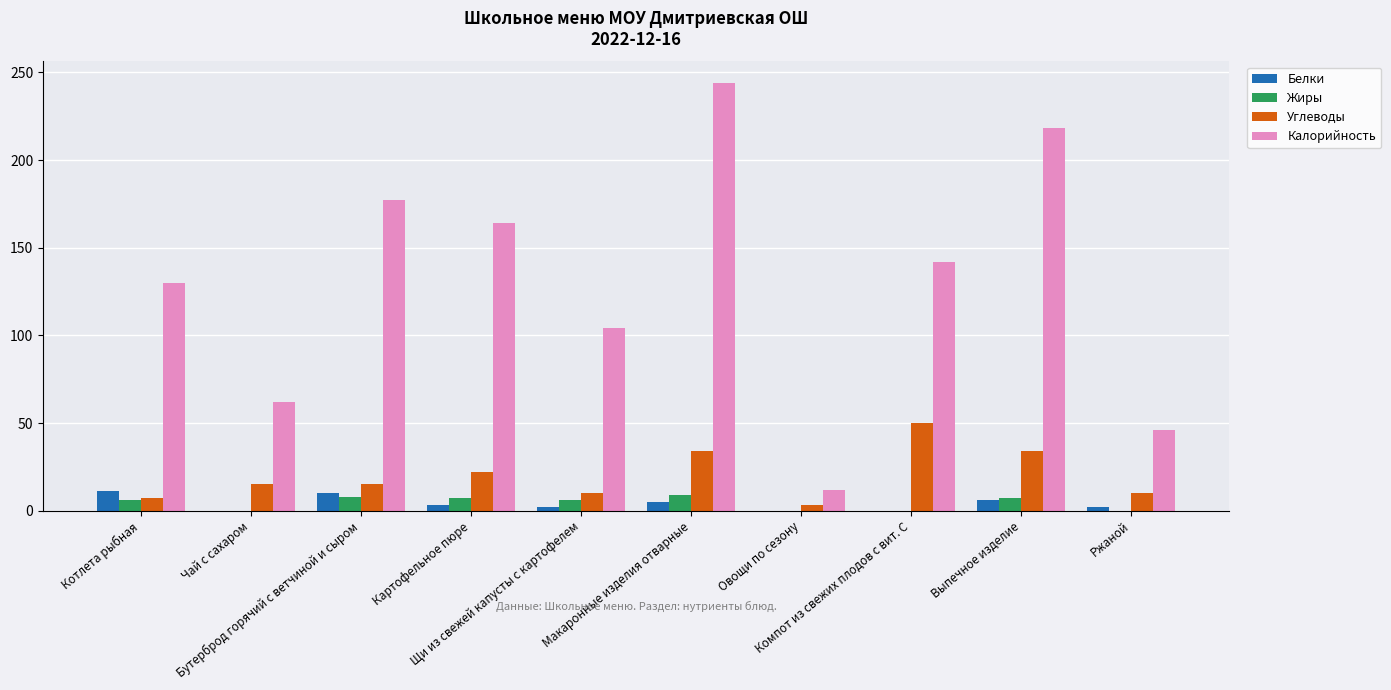

What is the sum of all Углеводы values?

200